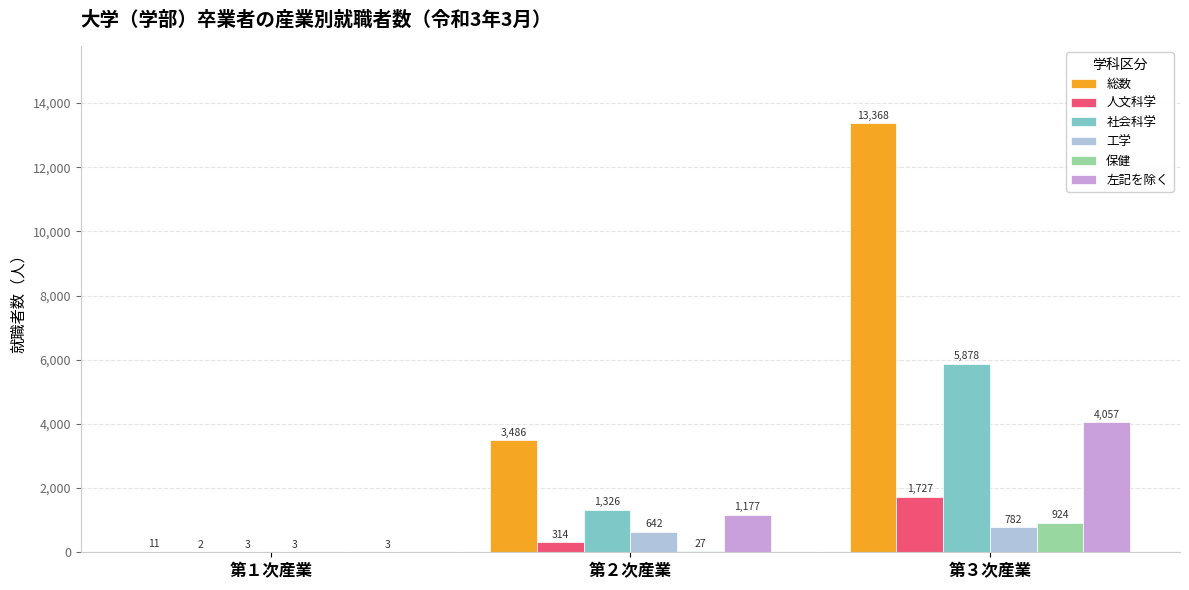

Between 第２次産業 and 第３次産業, which series saw the biggest shift?

総数